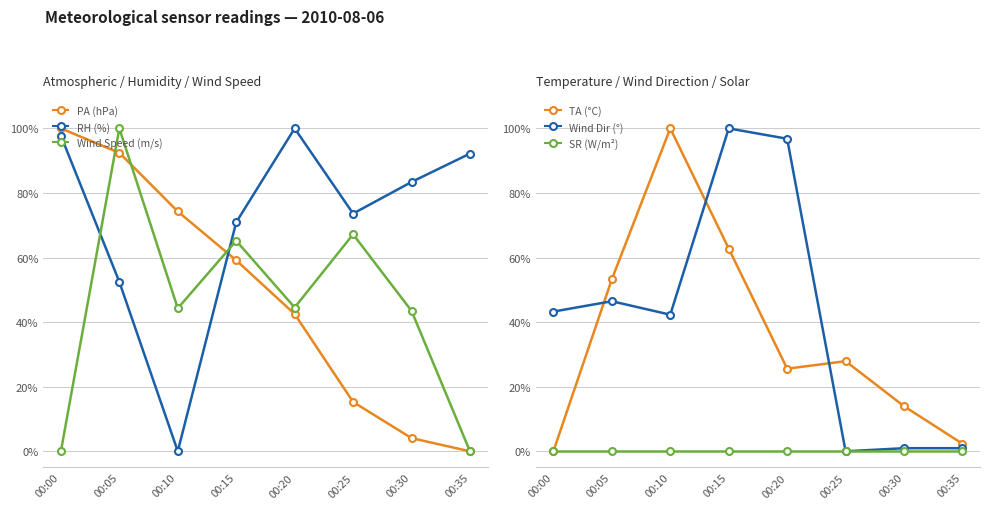

Is this an area chart (filled region under the line)?

No